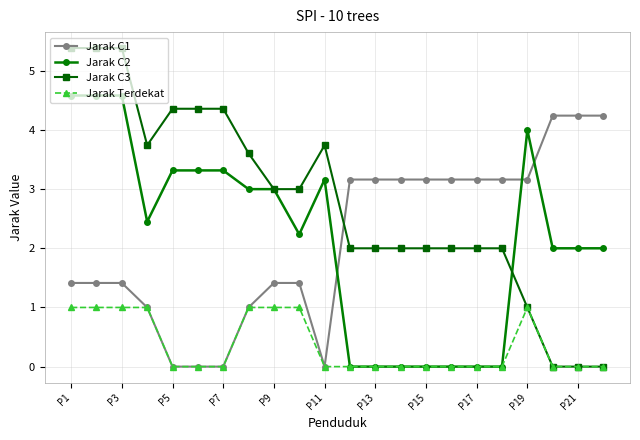

What is the greatest value displayed?

5.4